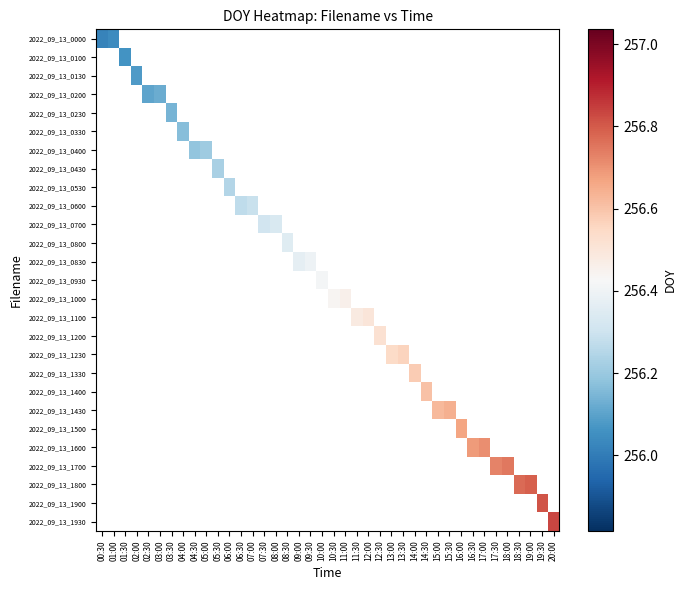

At how many categories does at least one series exceed 256?

40